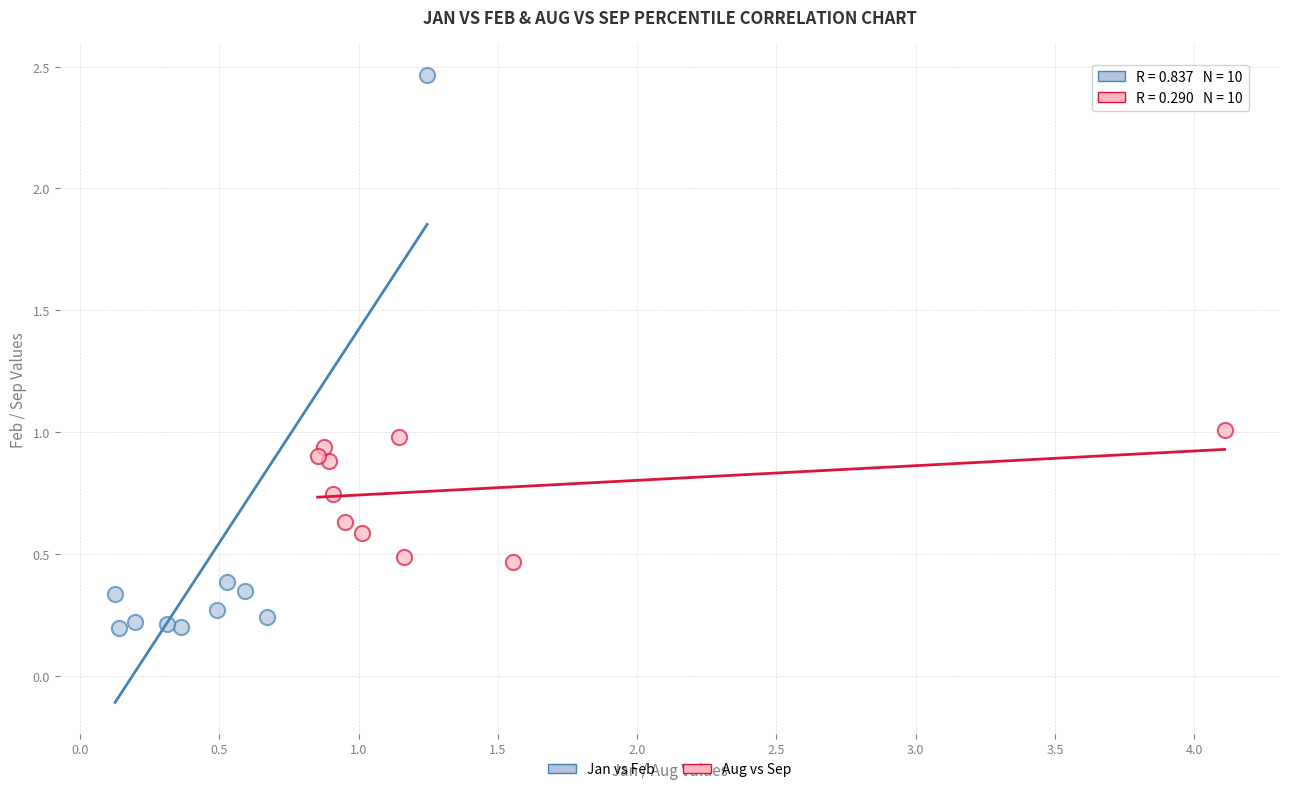

Which series contains the highest Y value?

Jan vs Feb